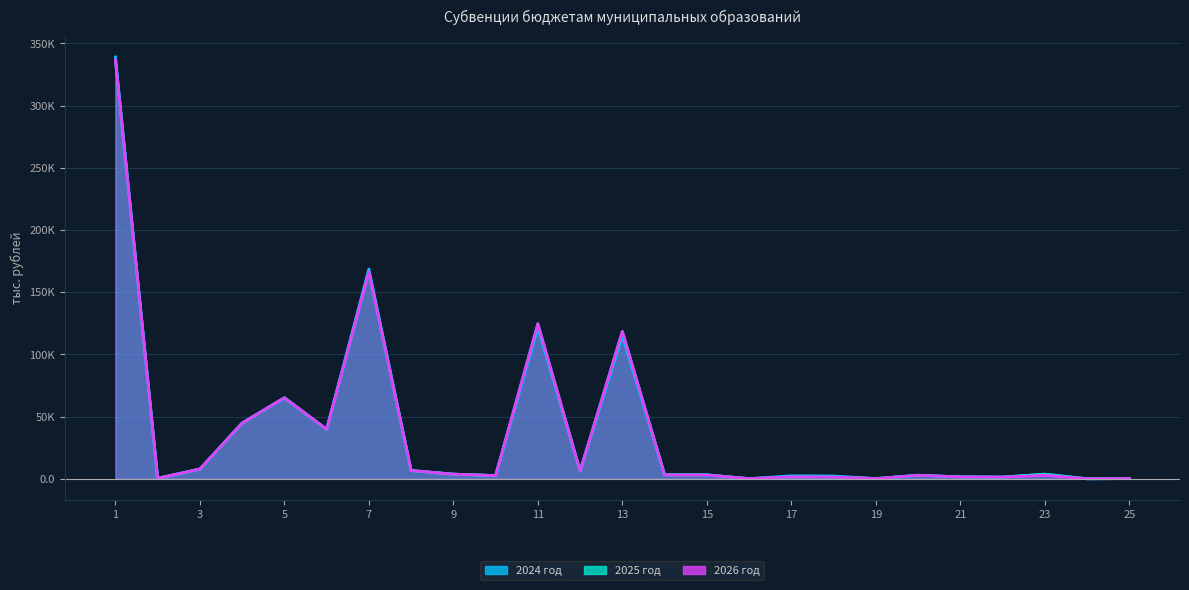

True or false: 2024 год has more than 2 interior local peaks.

True